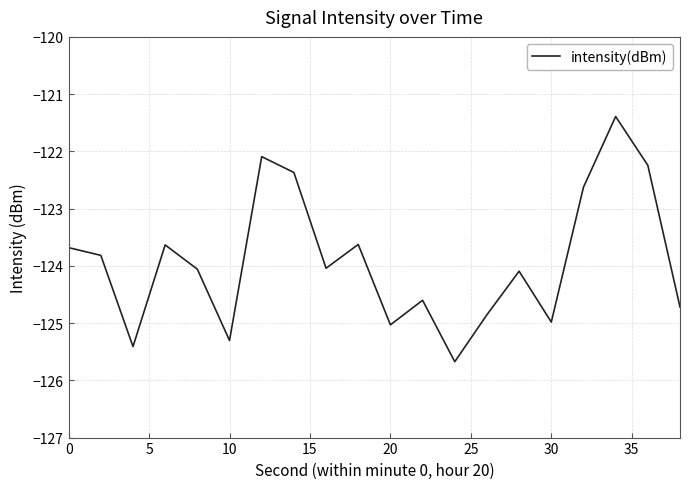

What is the smallest value displayed?

-125.7